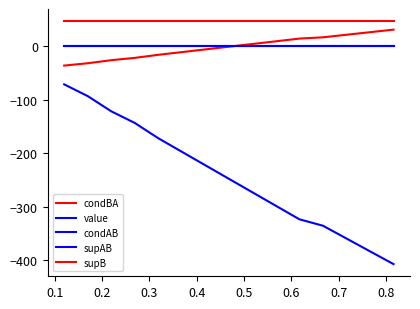

Does the chart have visible grid lines?

No